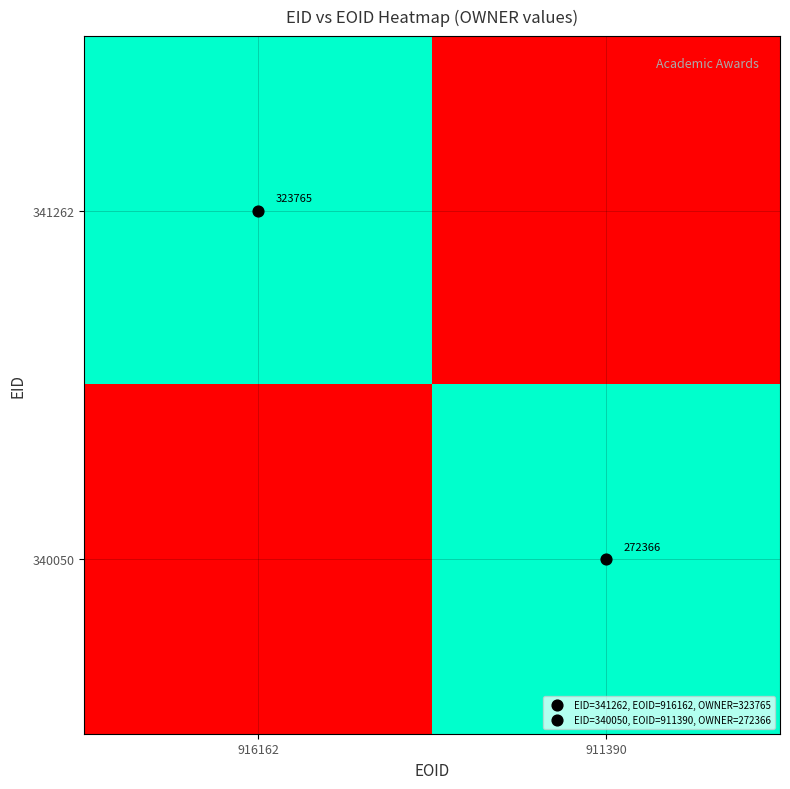

Is the value of 340050 at 916162 greater than the value of 341262 at 916162?

No